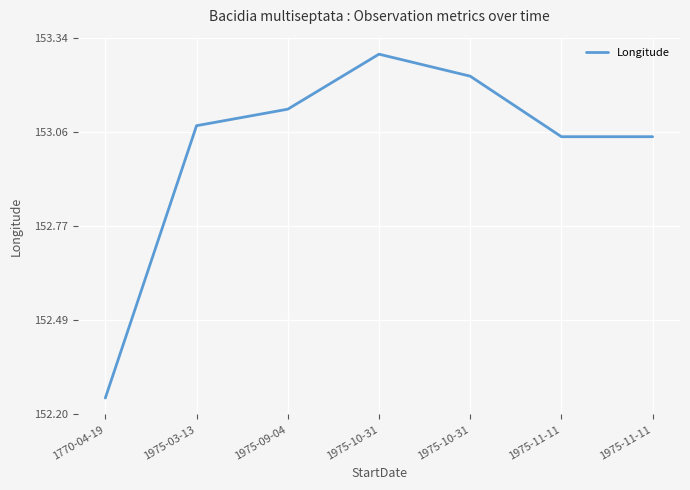

Is this an area chart (filled region under the line)?

No